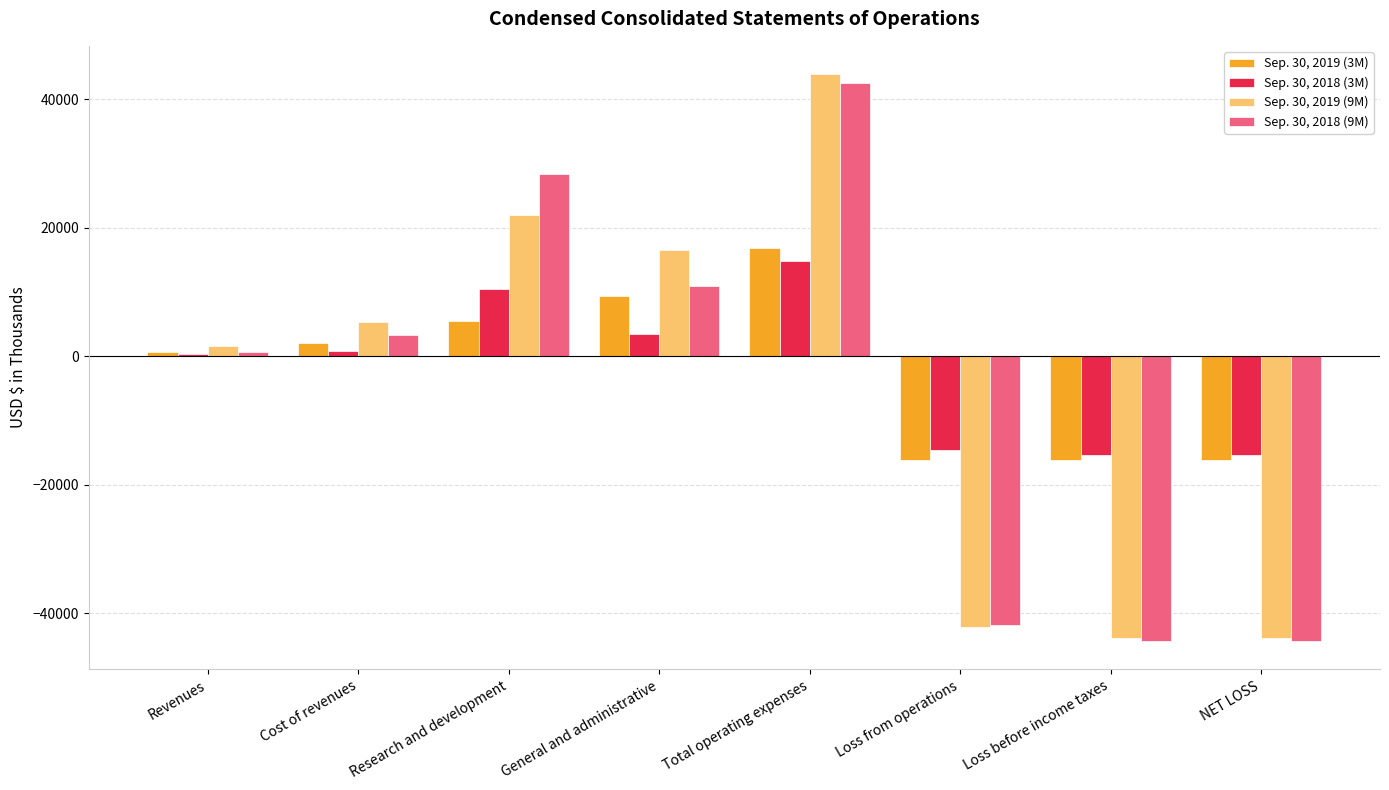

The Sep. 30, 2019 (9M) series shows 21881 at Total operating expenses. True or false?

False